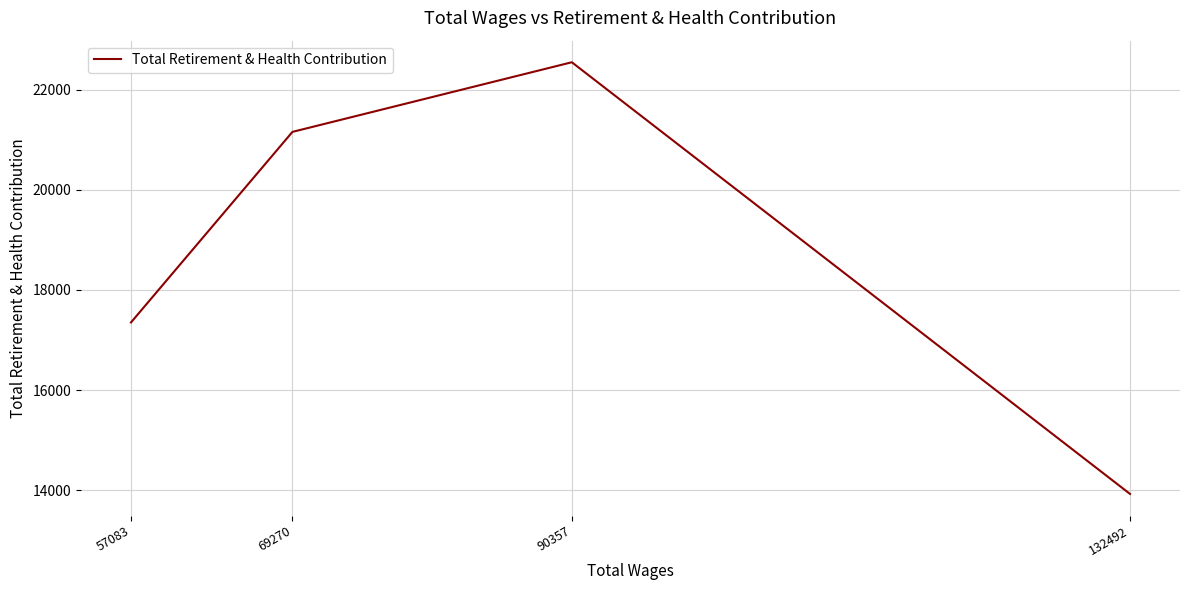

What is the maximum value shown in the chart?

22548